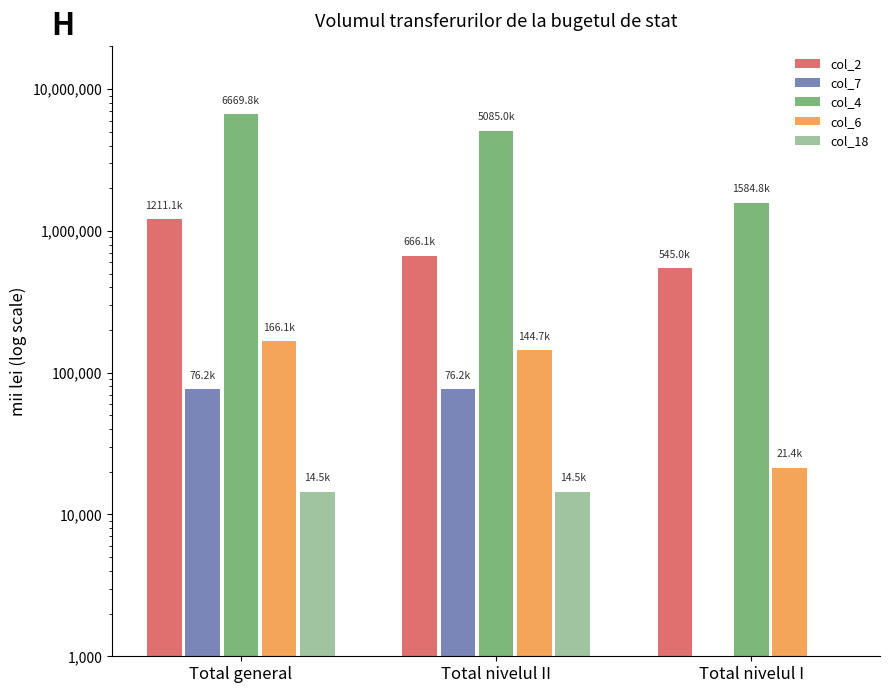

What is the sum of the col_4 values at Total nivelul II and Total general?

11754743.7